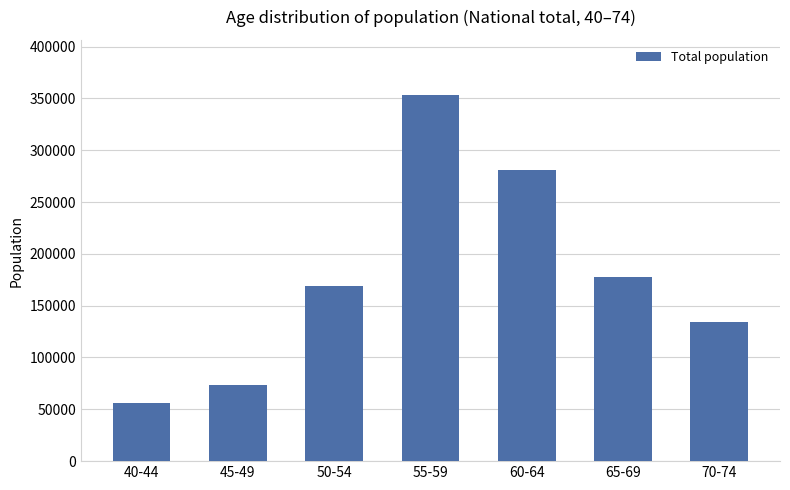

The chart shows a value of 54388 at 65-69. True or false?

False